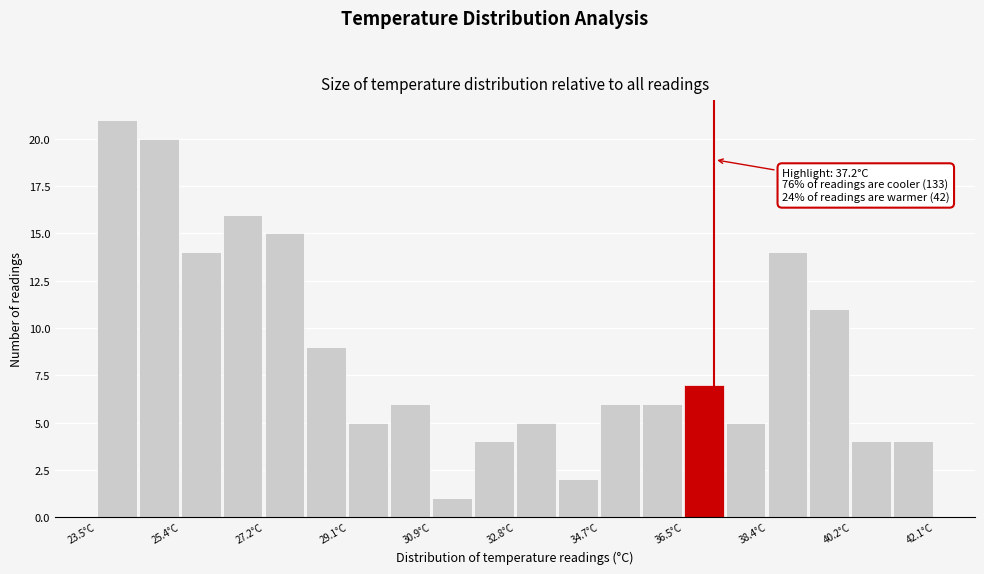

Over which range of the x-axis is the bar tallest?

23.6 to 24.4